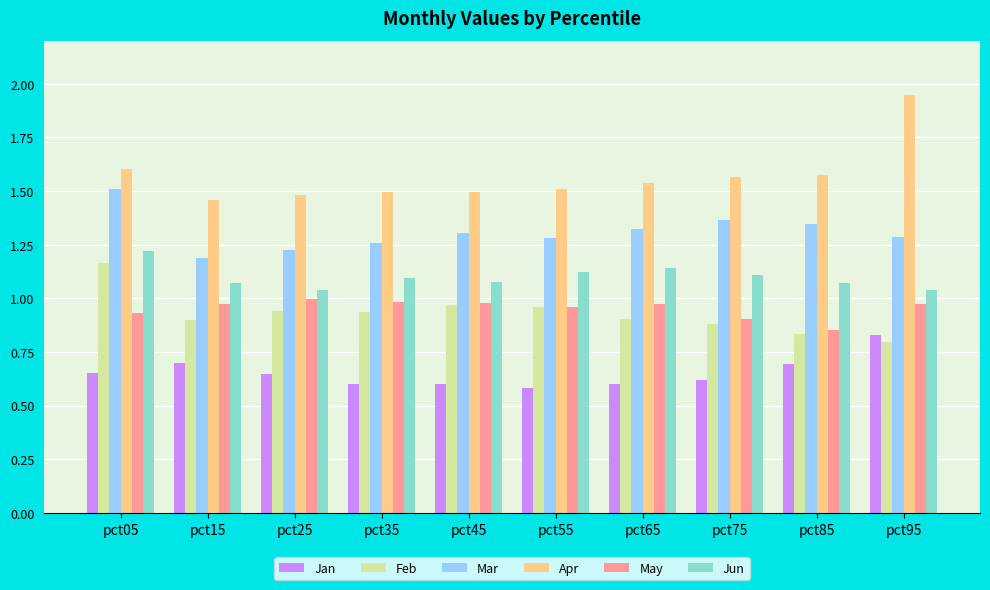

At which category is the sum across all series the highest?

pct05